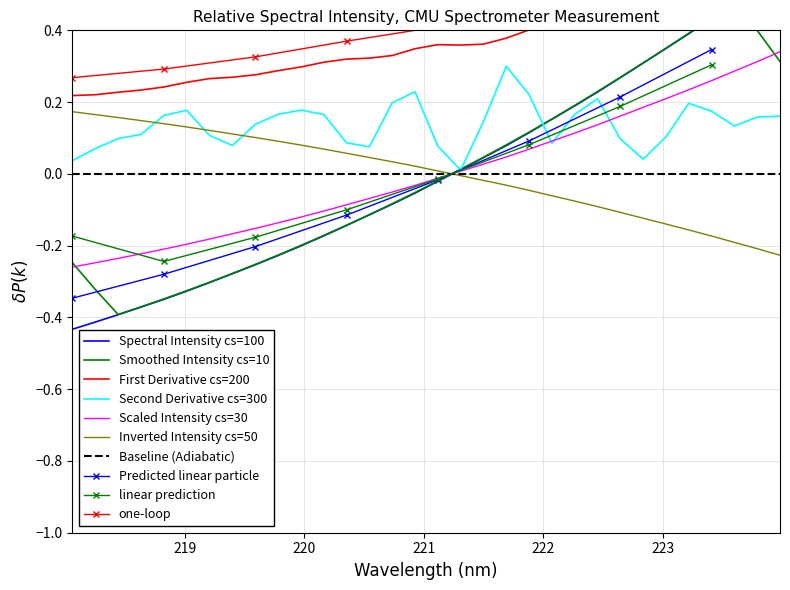

True or false: there are more than 2 points higher than both neighbors.

False